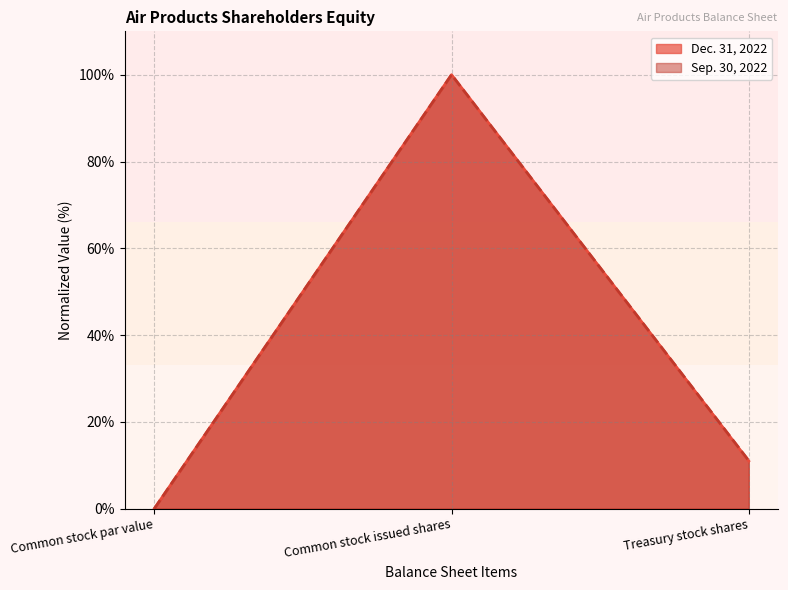

At how many categories does at least one series exceed 8?

2